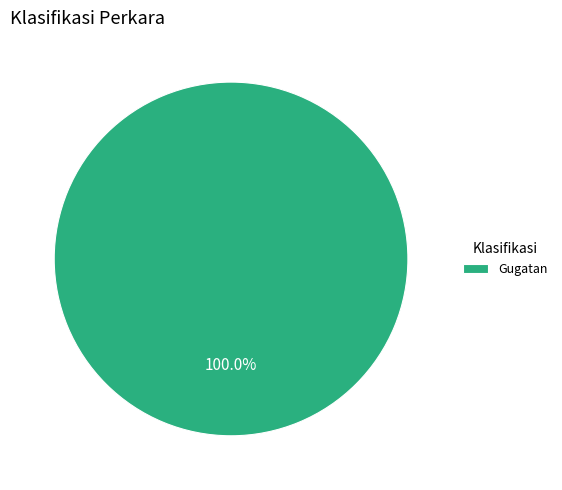

Is there a majority slice in this chart?

Yes